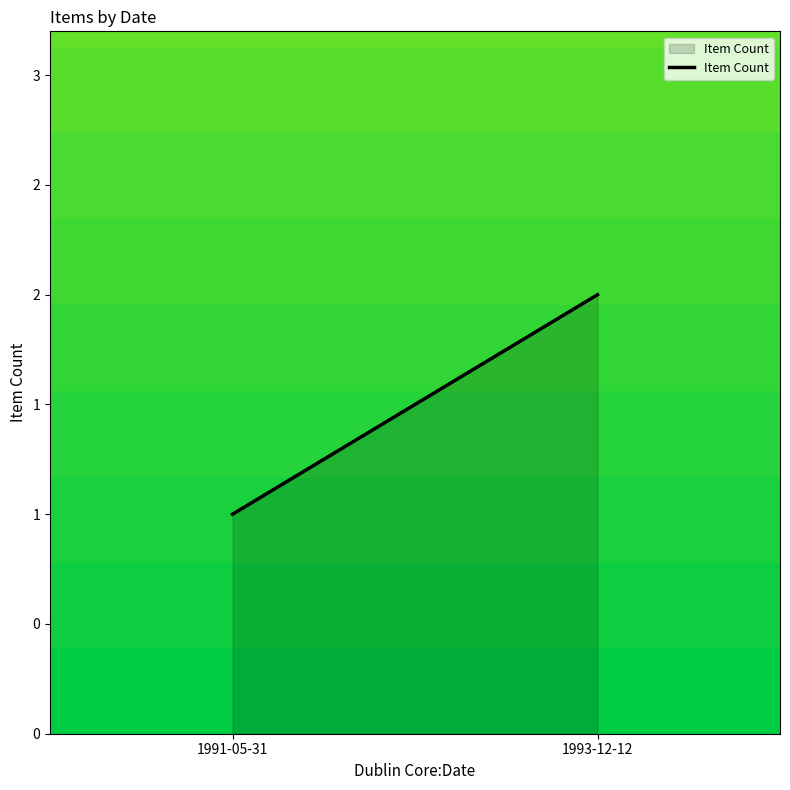

Reading left to right, list all the values displayed in this chart.

1	2